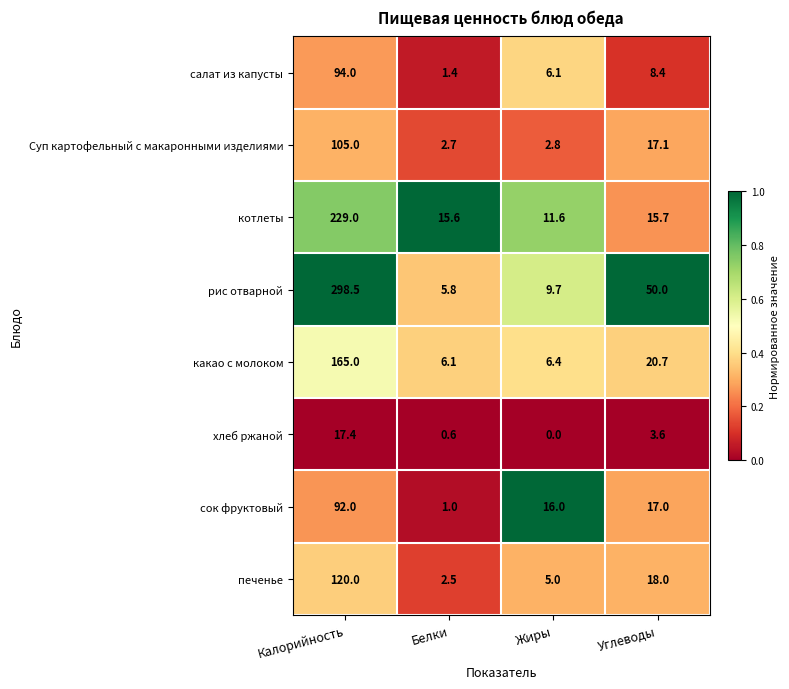

Rank the series by their maximum value, from highest to lowest.

рис отварной, котлеты, какао с молоком, печенье, Суп картофельный с макаронными изделиями, салат из капусты, сок фруктовый, хлеб ржаной